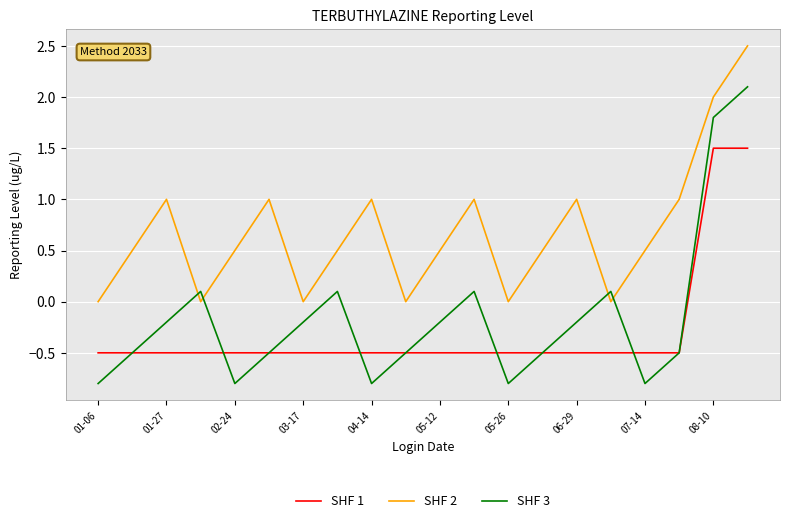

What is the smallest value displayed?

-0.8